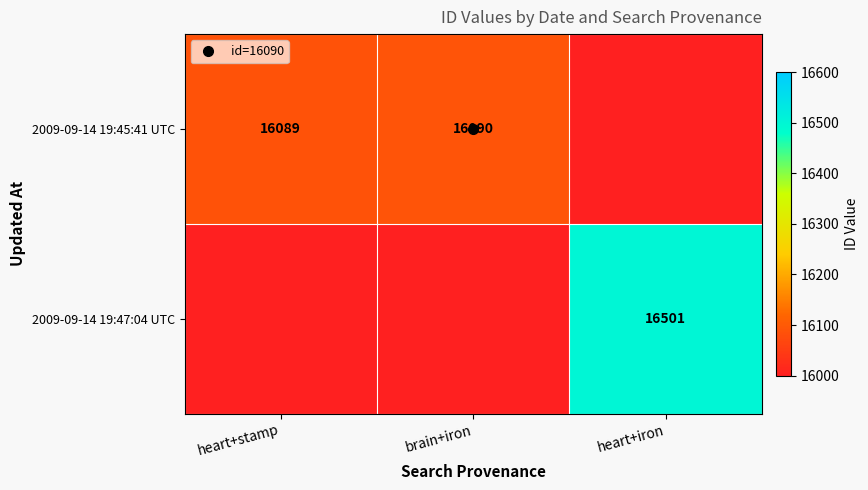

How many series are shown in this chart?

2